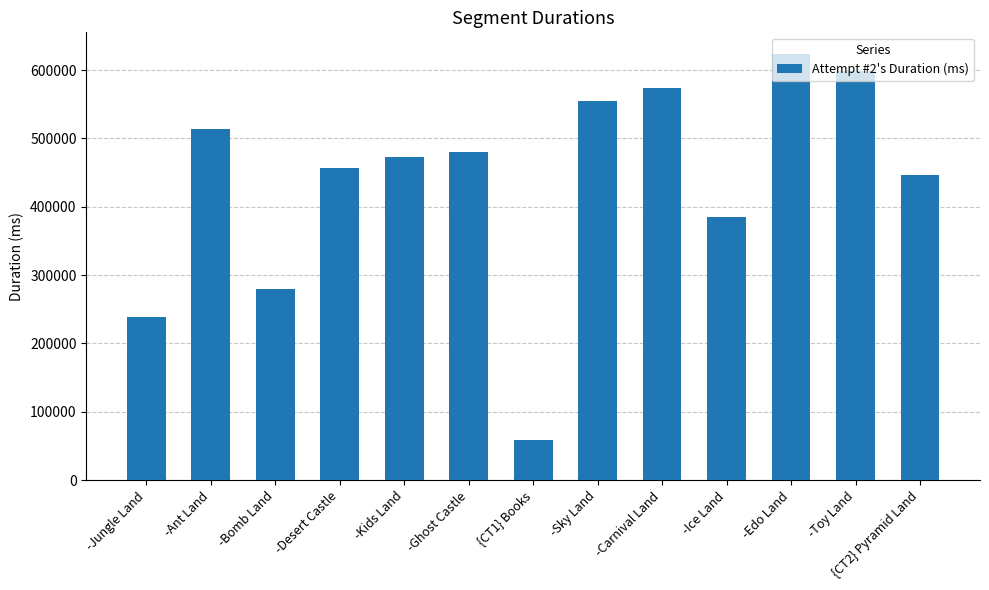

Reading left to right, extract all data points from this chart.

239214	513424	279538	457292	472635	480579	58572	555367	573294	385638	623902	598860	446822